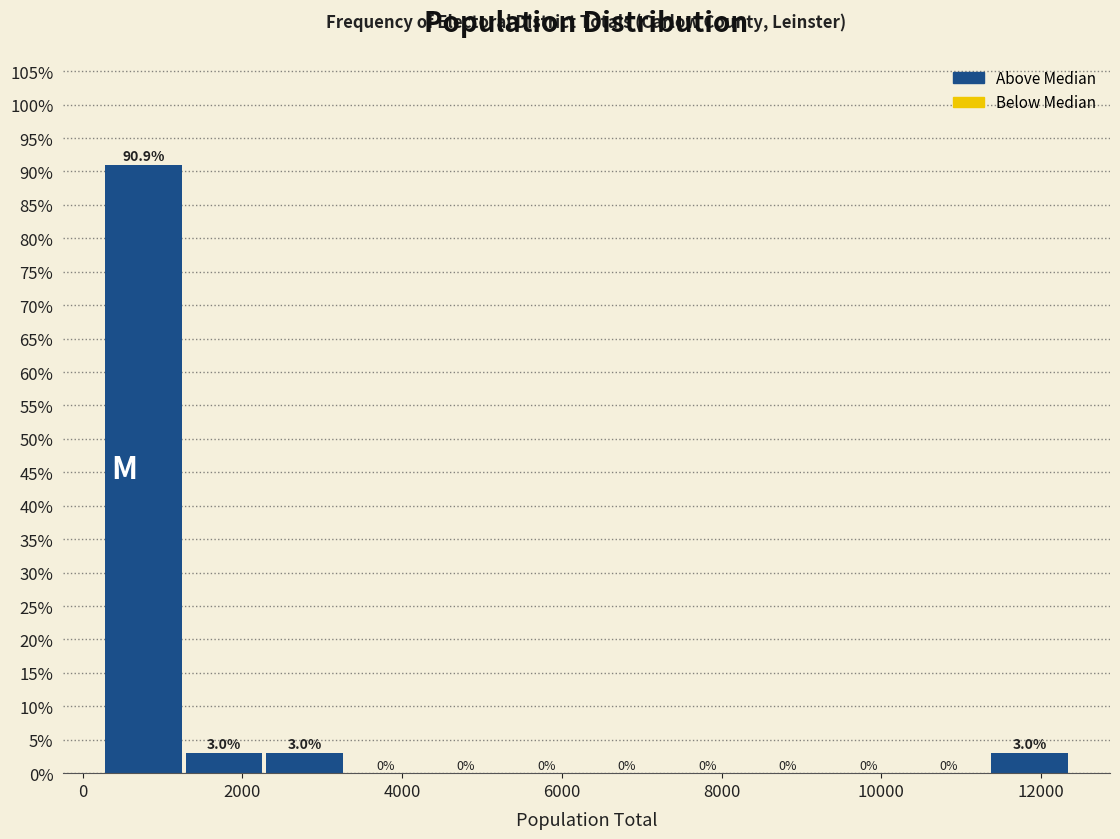

How tall is the bar that spans 200 to 1200 on the x-axis? The bar edges are not printed on the chart, so give them approximately, as read against the axis.

90.9